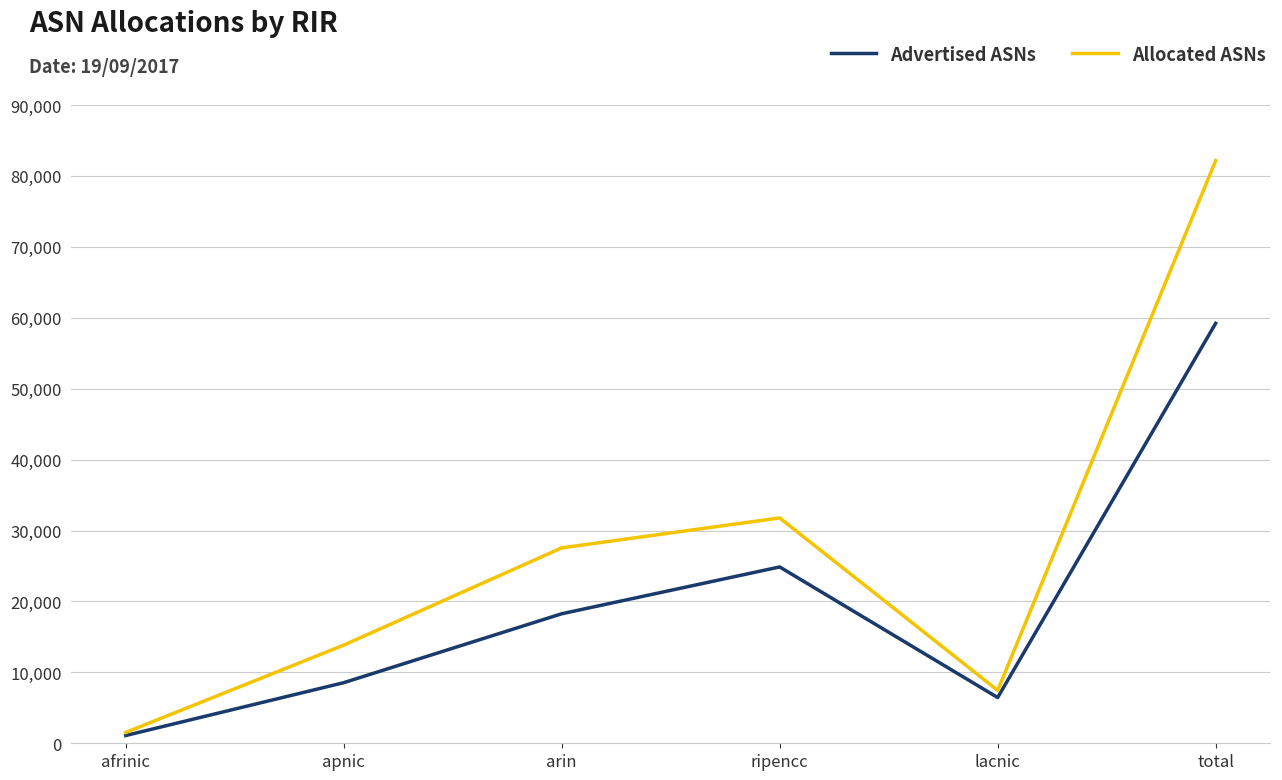

At which label does Allocated ASNs reach its peak?

total